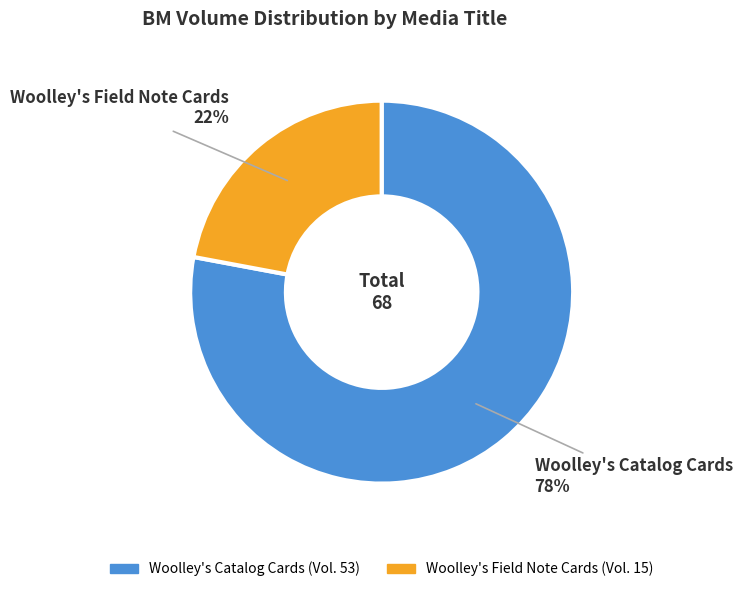

Combined, do Woolley's Field Note Cards and Woolley's Catalog Cards account for over 50%?

Yes